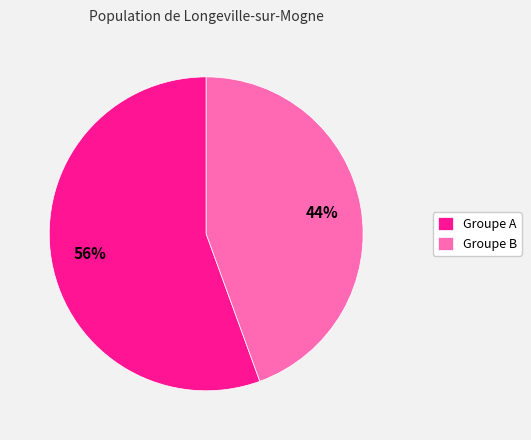

What percentage is the Groupe B slice, to the nearest percent?

44%